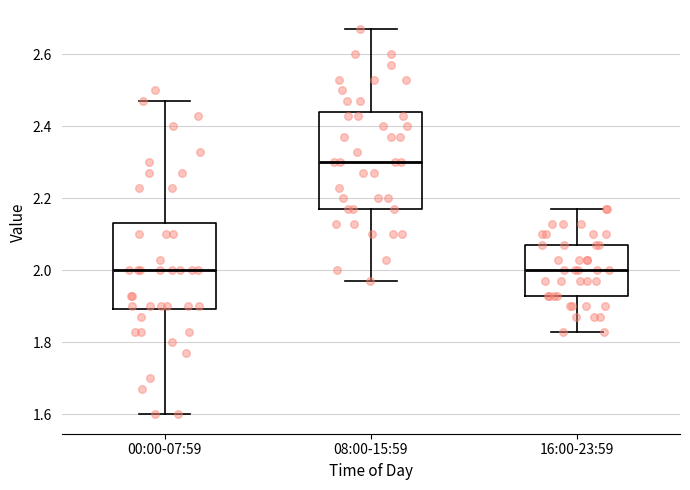

Reading left to right, transcribe this box plot: for each box, give where its median line is, the range the box spans, and where its two whiskers end, as read against the y-axis. The values are not printed on the chart, so give them approximately, as read against the axis.

00:00-07:59: median 2.00, box 1.90 to 2.14, whiskers 1.60 to 2.48
08:00-15:59: median 2.30, box 2.18 to 2.44, whiskers 1.98 to 2.68
16:00-23:59: median 2.00, box 1.94 to 2.08, whiskers 1.84 to 2.18